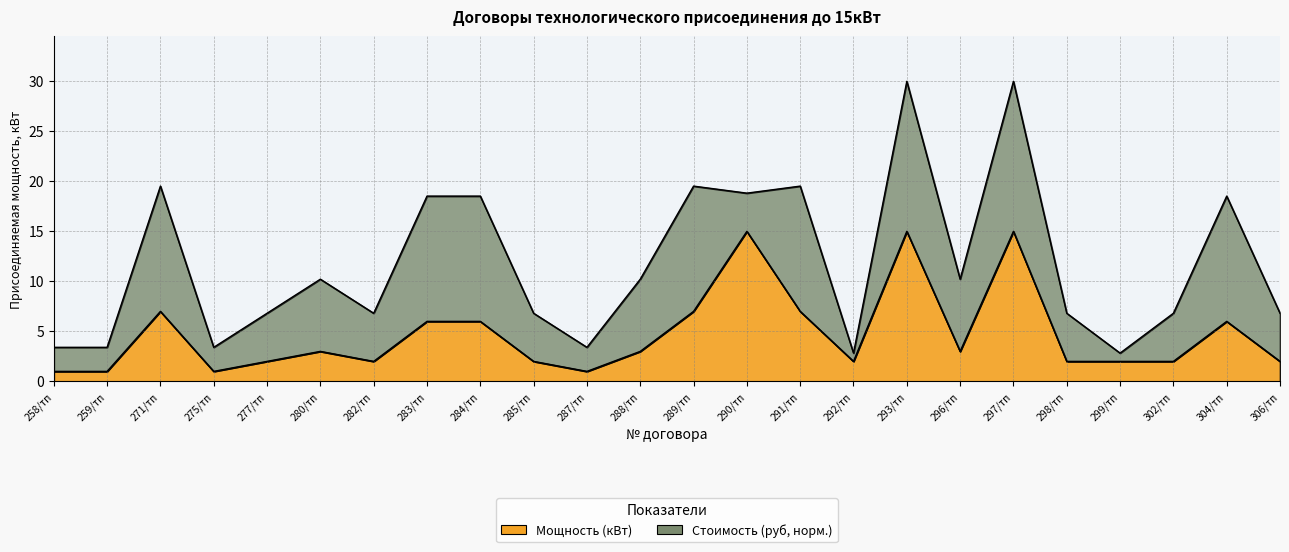

The chart shows a value of 2 at 275/тп. True or false?

False